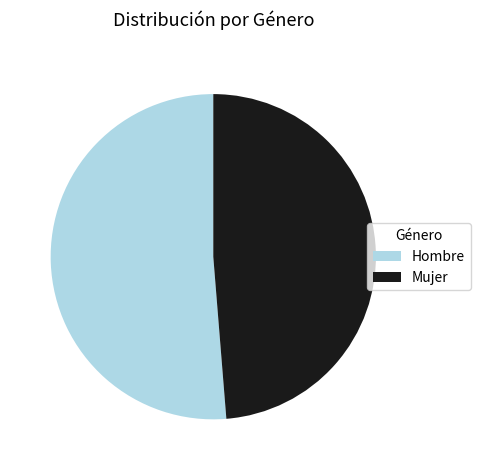

What is the ratio of the value at Mujer to the value at Hombre?

0.9